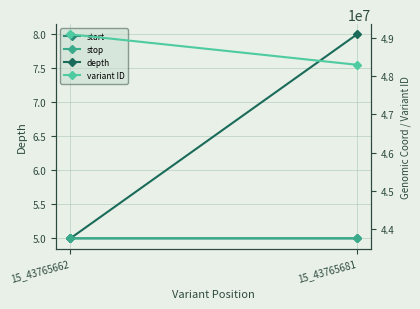

Reading left to right, list all the values displayed in this chart.

depth: 15_43765662=5	15_43765681=8
start: 15_43765662=43765662	15_43765681=43765681
stop: 15_43765662=43765663	15_43765681=43765682
variant ID: 15_43765662=49085380	15_43765681=48292192